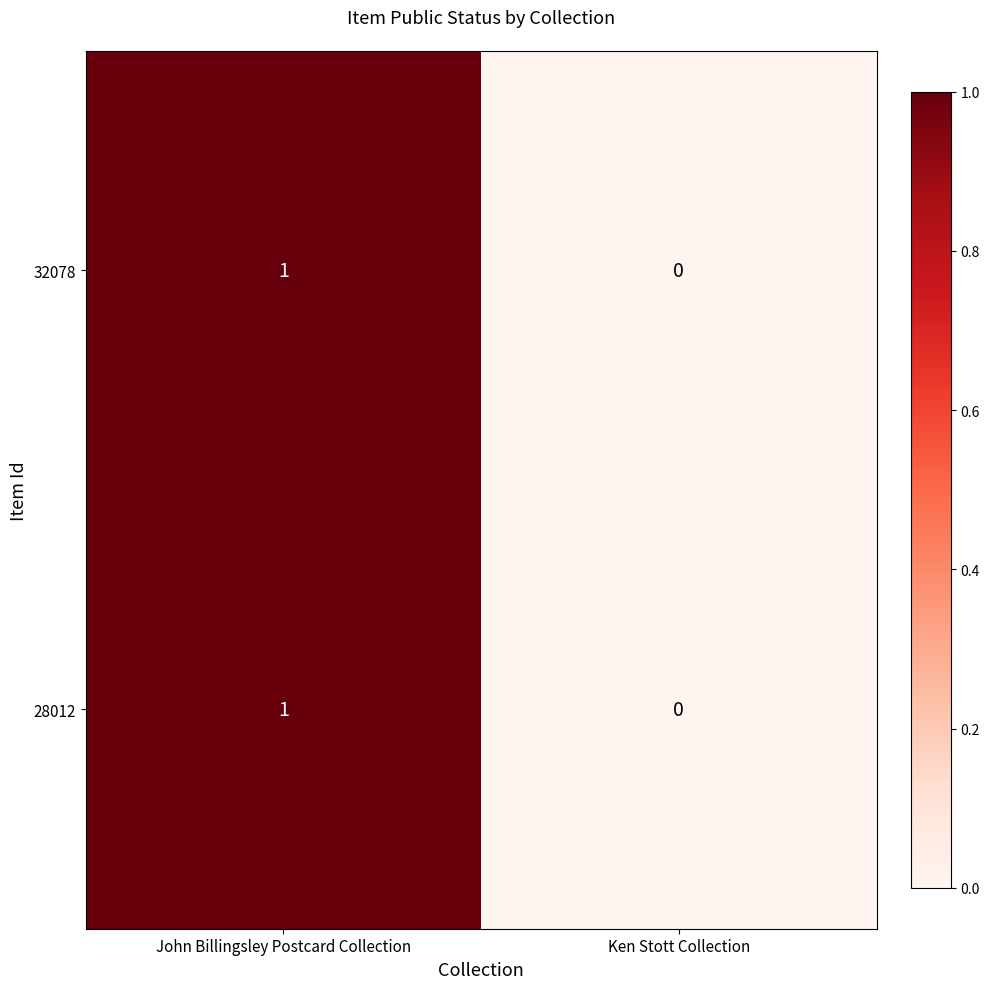

Where is 28012 nearest to the value 0?

Ken Stott Collection